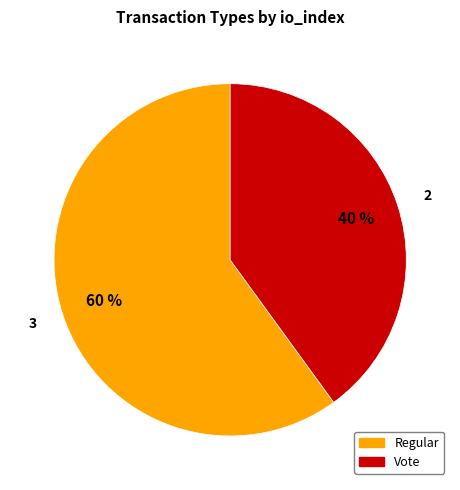

To the nearest percent, what percentage of the pie is Vote?

40%